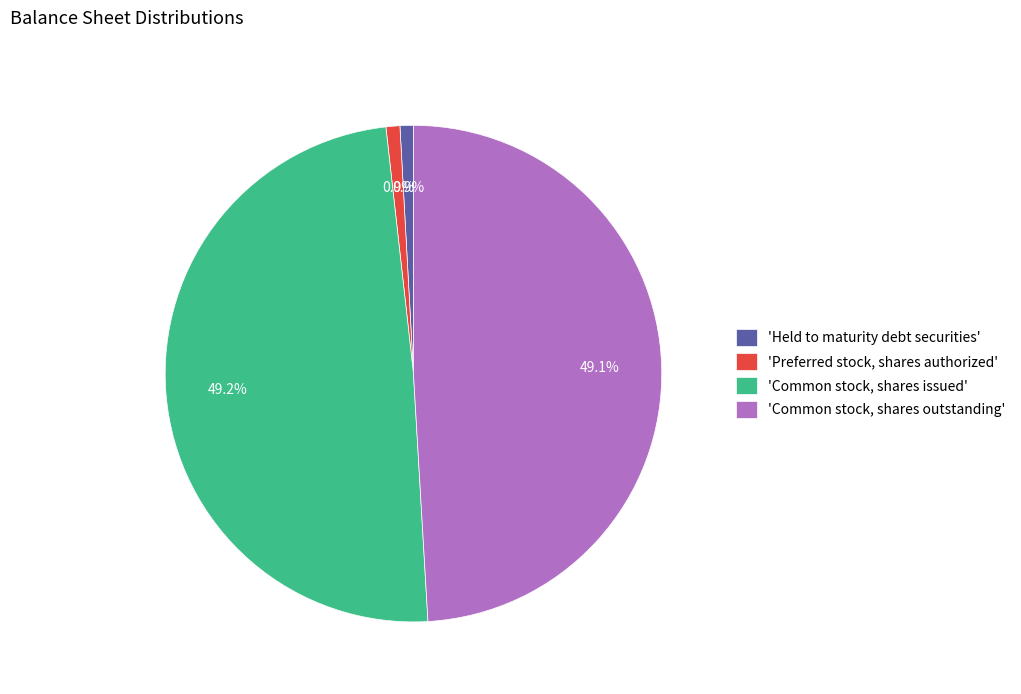

What is the ratio of the value at 'Preferred stock, shares authorized' to the value at 'Held to maturity debt securities'?

1.0